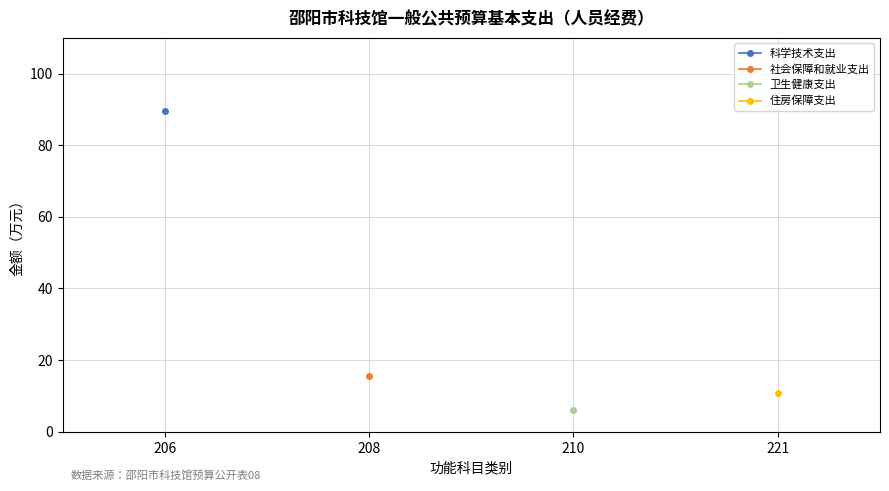

True or false: 社会保障和就业支出 has more than 0 interior local peaks.

False